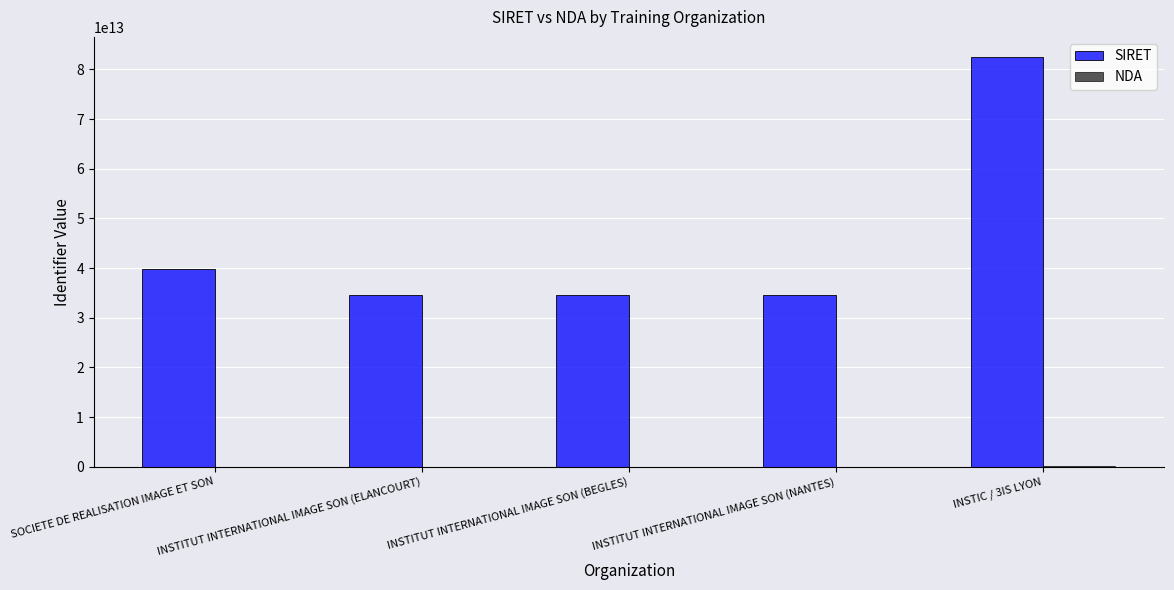

At which category is the sum across all series the highest?

INSTIC / 3IS LYON